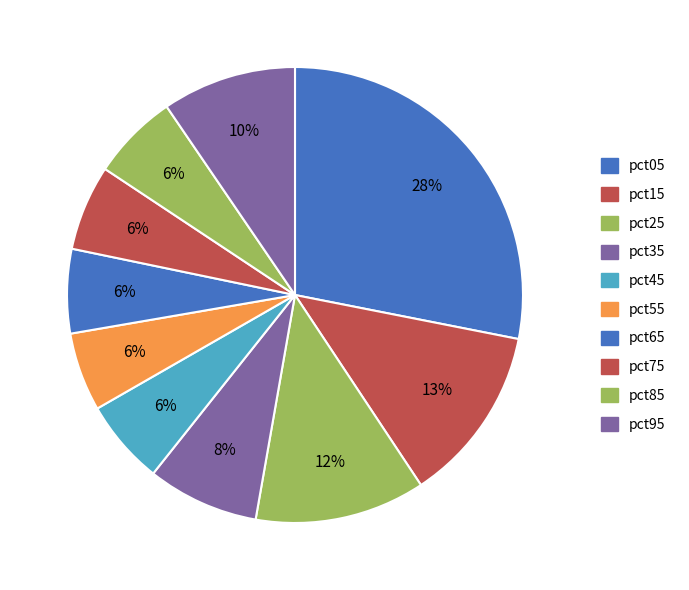

Is it true that pct25 is 5% of the pie?

False